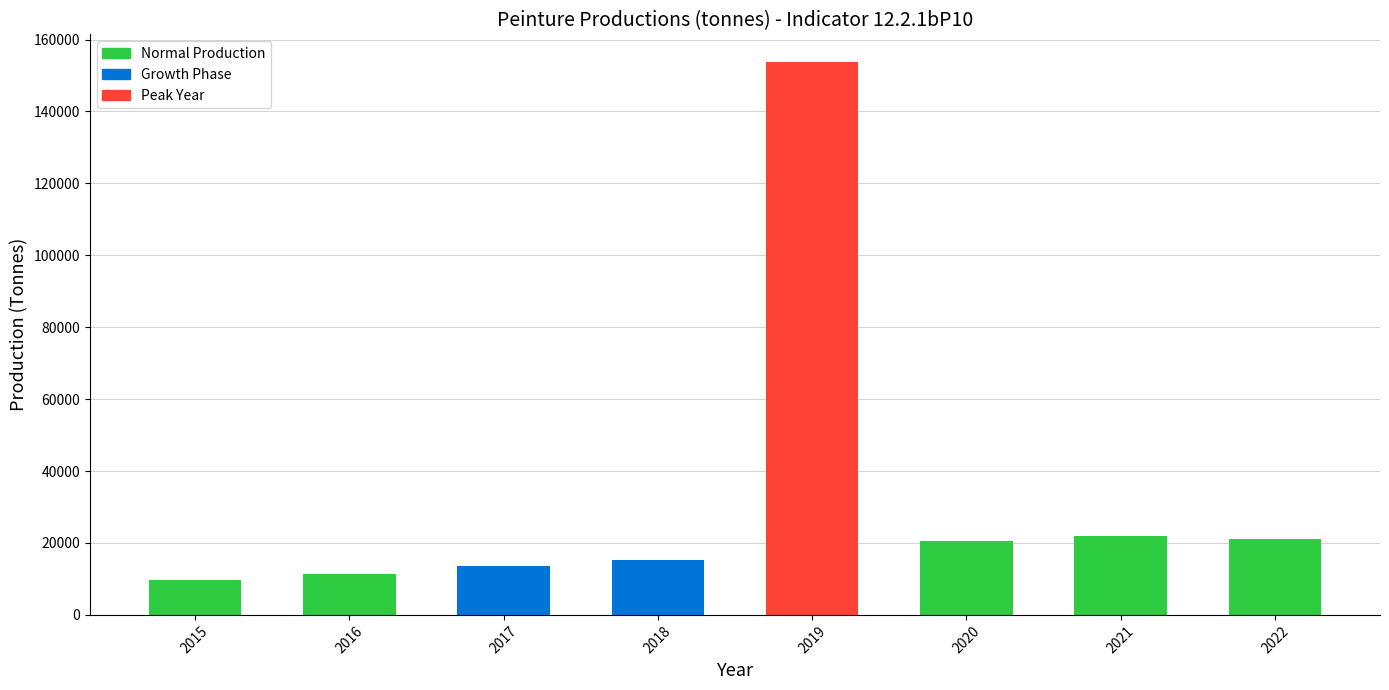

What is the value of the 7th bar from the left?

21993.0